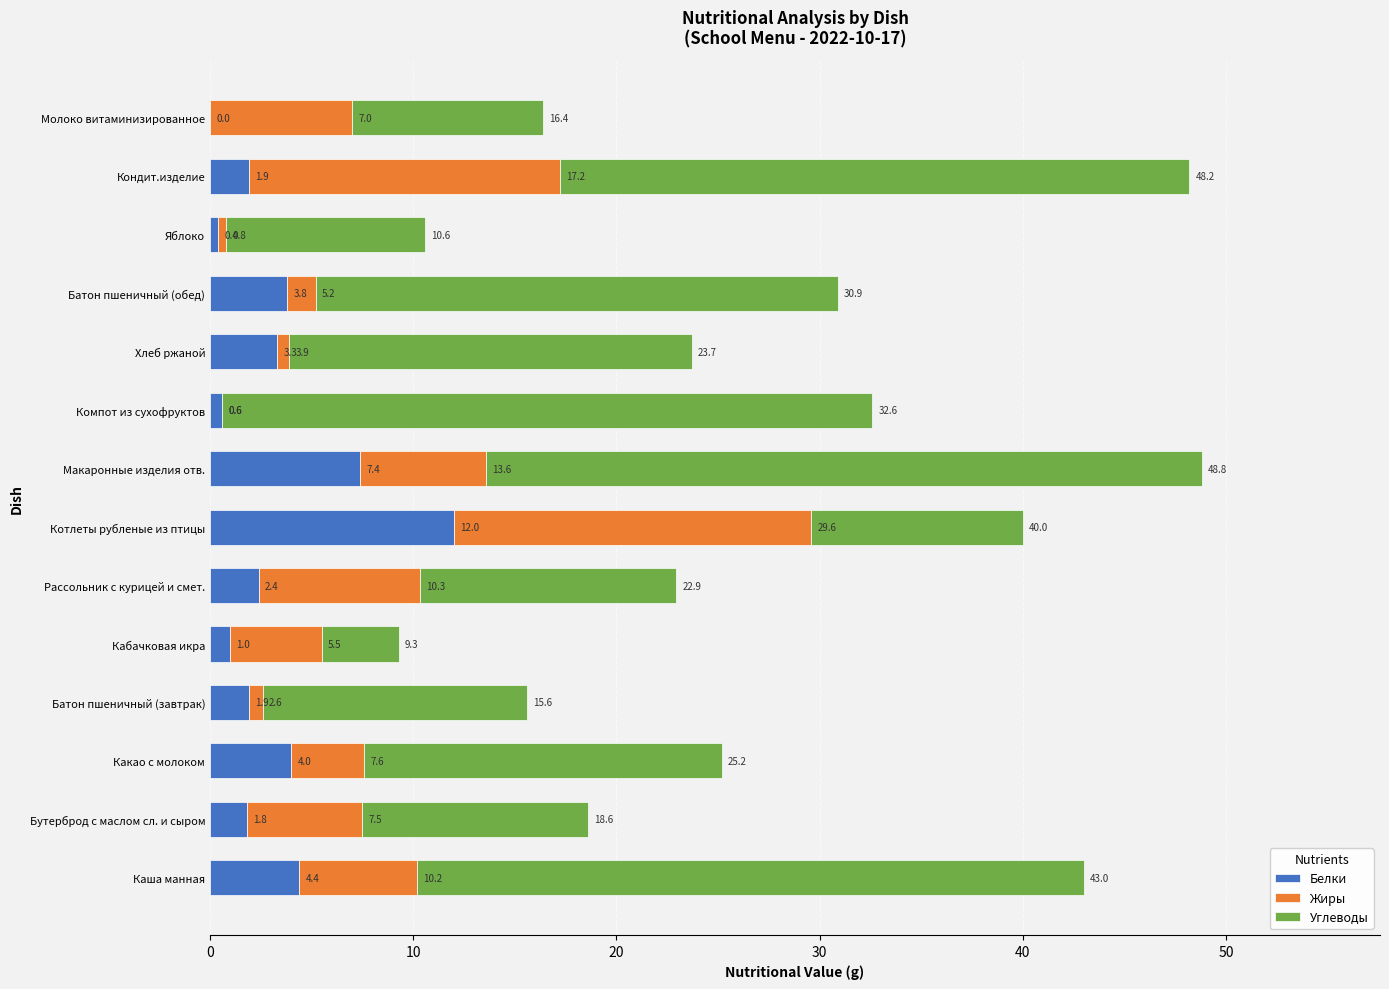

What are all the series names shown in the legend?

Белки, Жиры, Углеводы